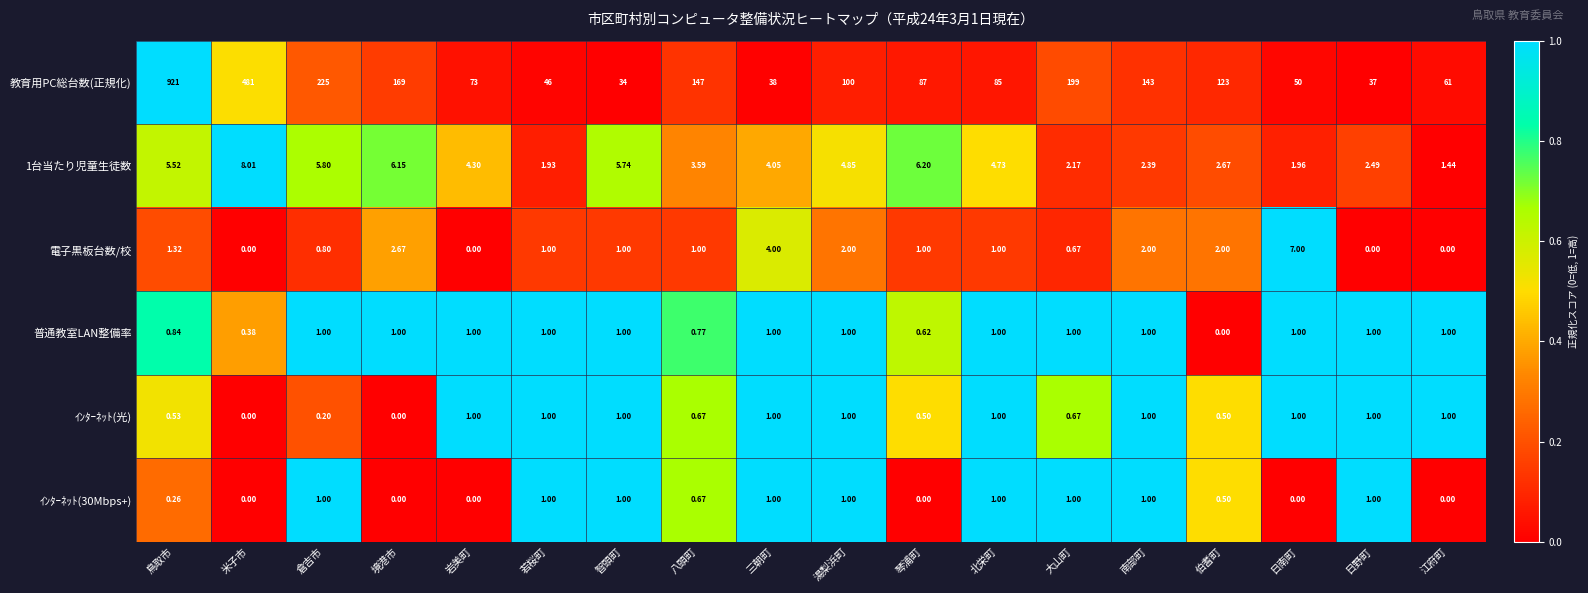

Which series has the widest spread of values?

教育用PC総台数(正規化)